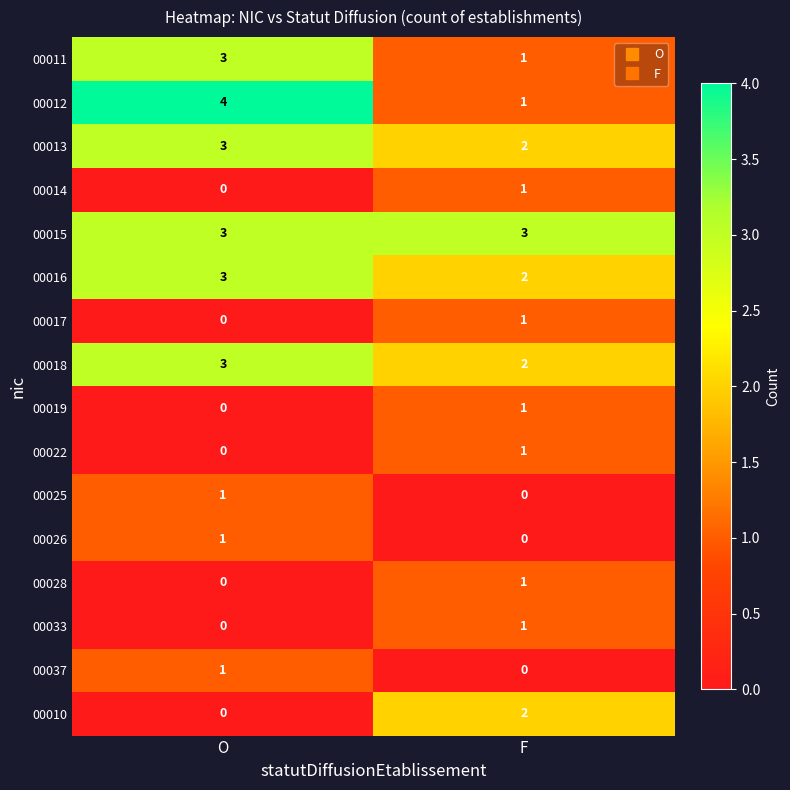

At which label does 00014 reach its peak?

F